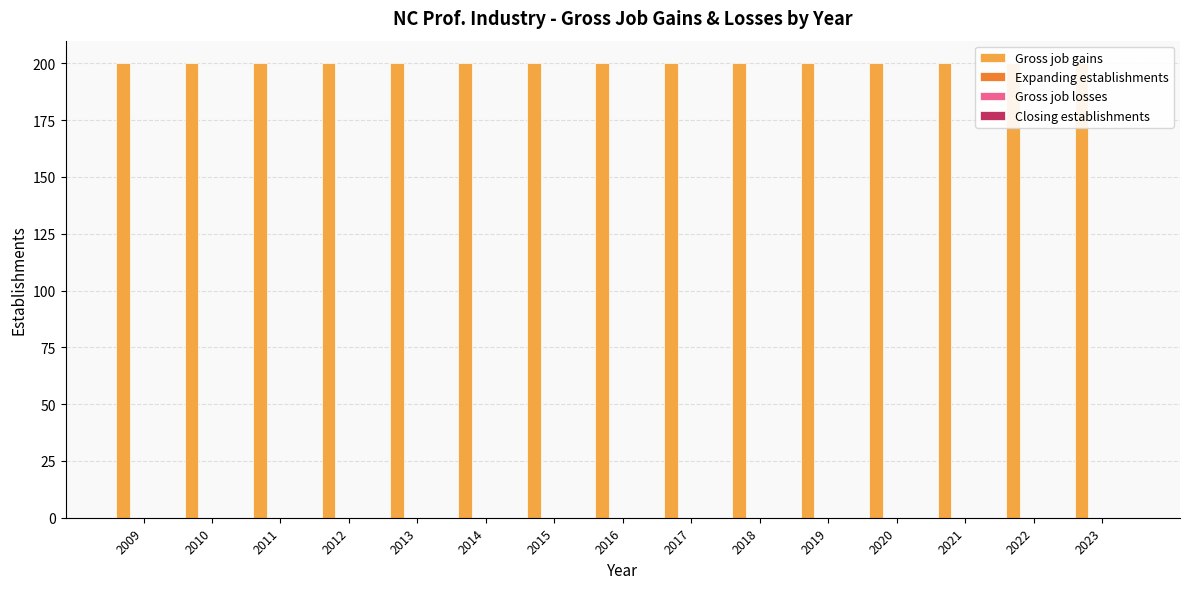

Count the number of data series in this chart.

4